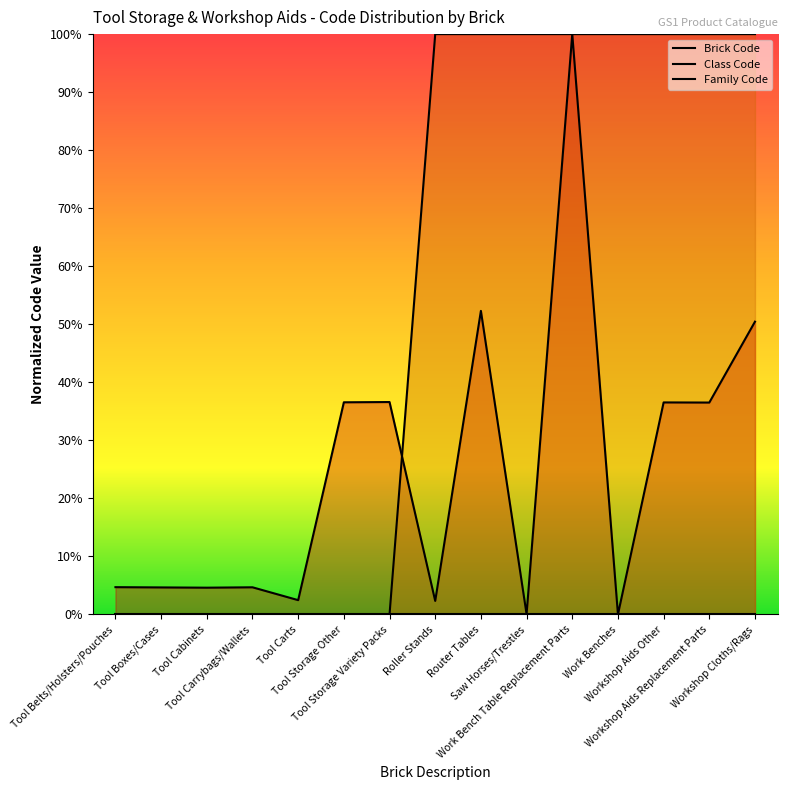

At how many categories does at least one series exceed 10?

10